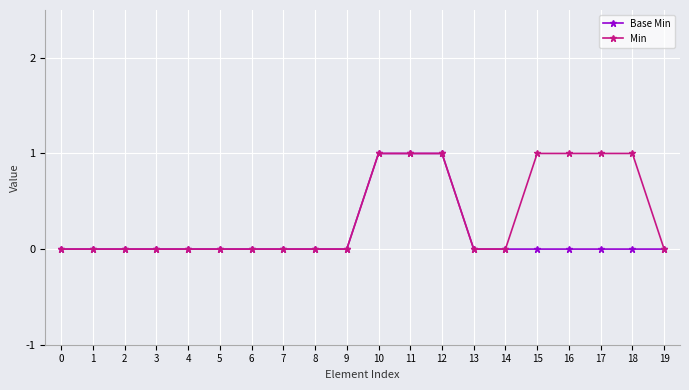

What is the value of the Min point at the 17th from the left?

1